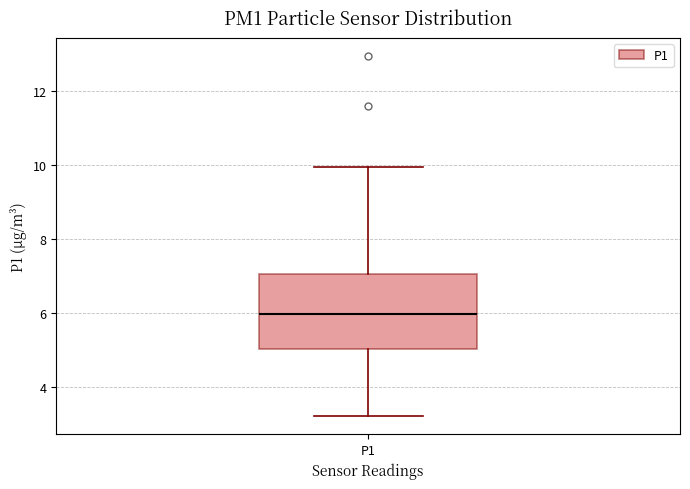

Read this box plot against the y-axis: the position of the median line, the range covered by the box, and the ends of both whiskers. The values are not printed on the chart, so give them approximately, as read against the axis.

median 6.0, box 5.0 to 7.0, whiskers 3.2 to 10.0